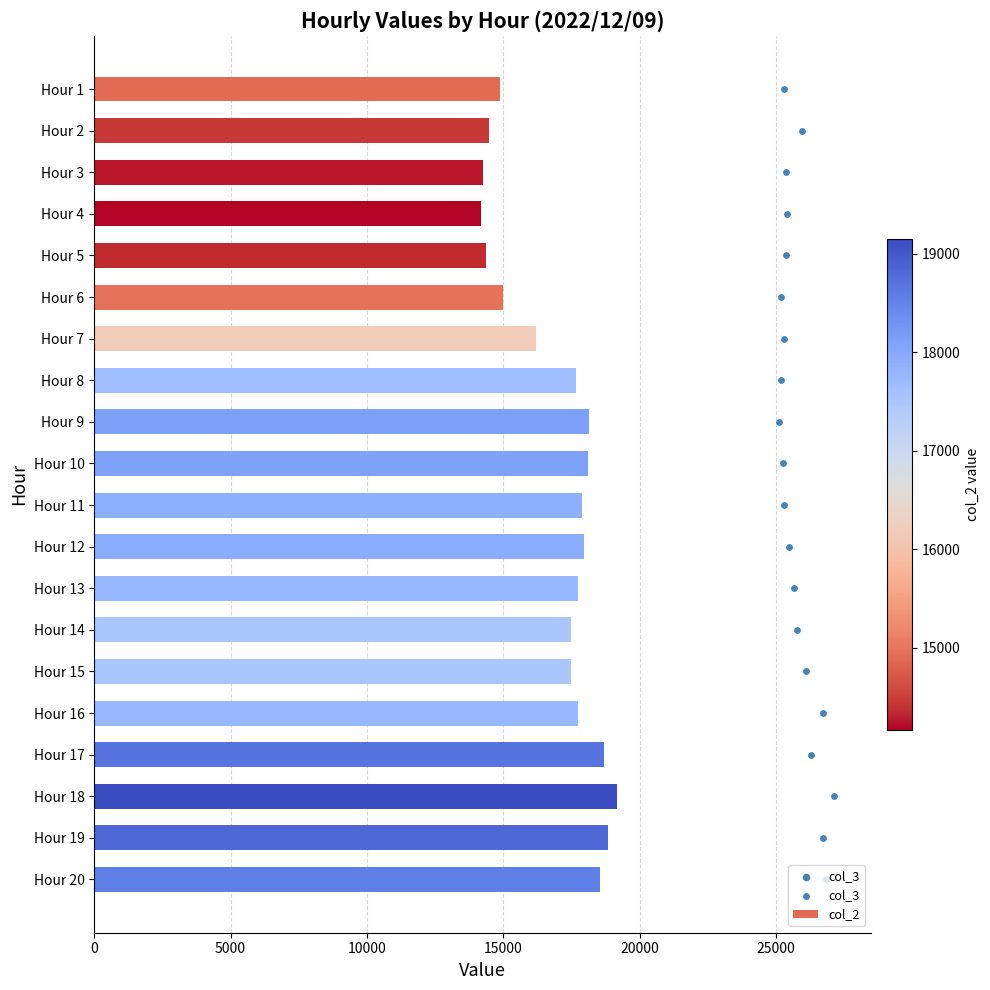

Which series reaches the minimum Y coordinate?

col_3